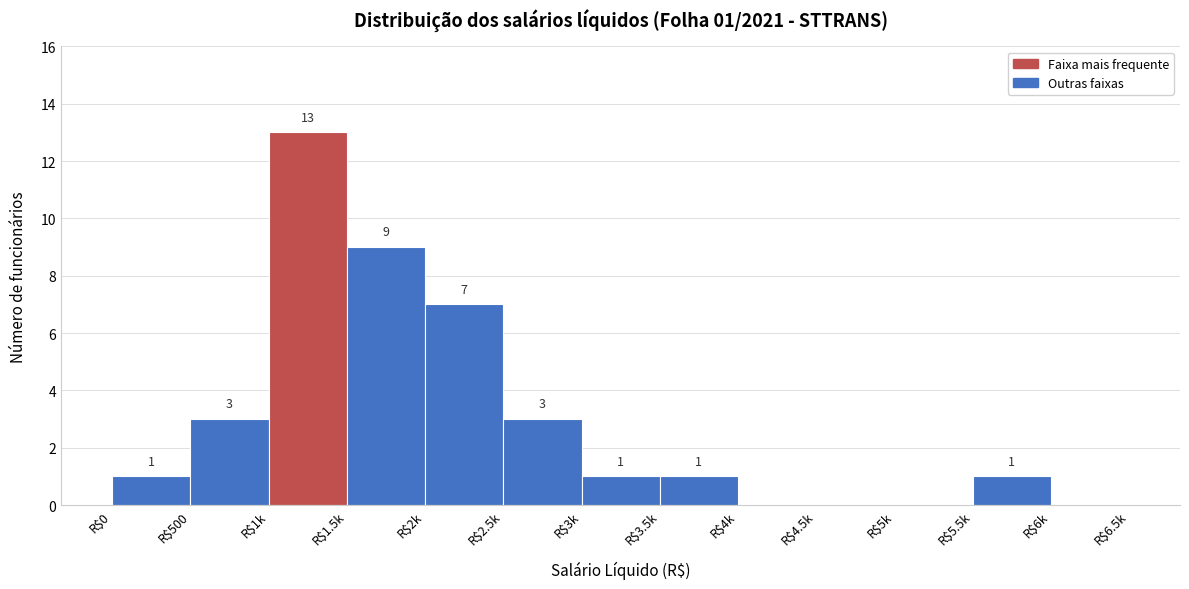

At which label is the value closest to 6?

R$2k